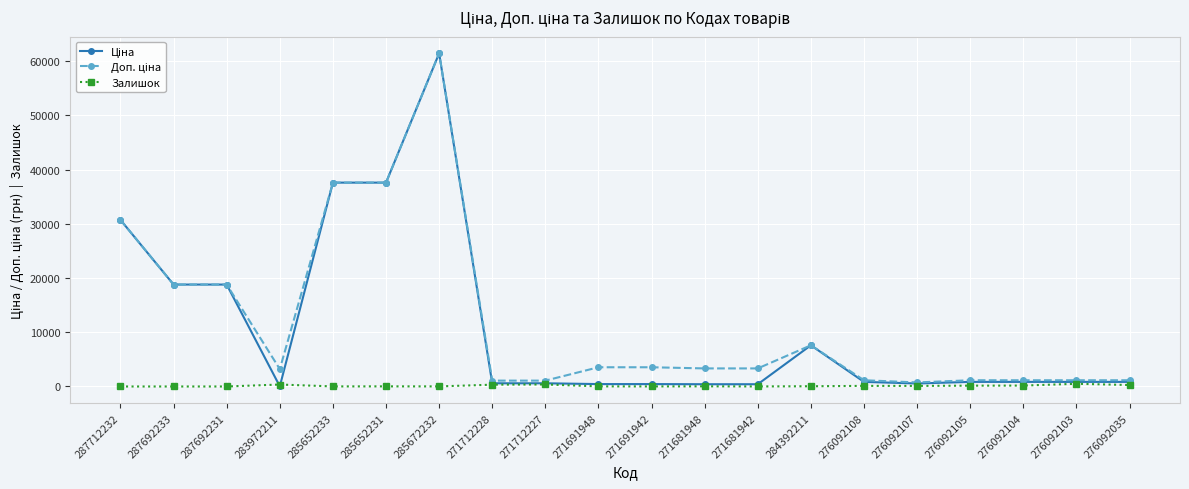

True or false: Залишок has more than 1 points higher than both neighbors.

True